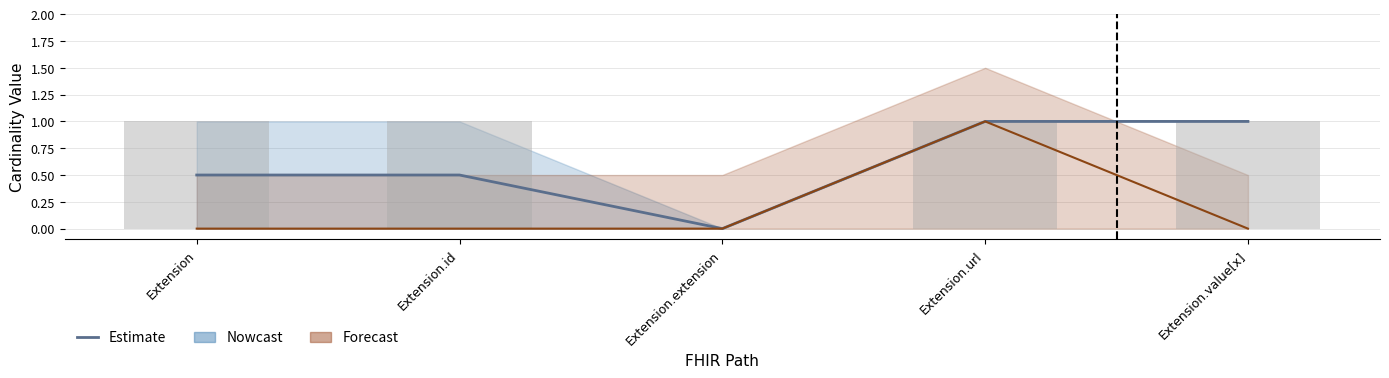

The chart shows a value of -0.4 at Extension.extension. True or false?

False